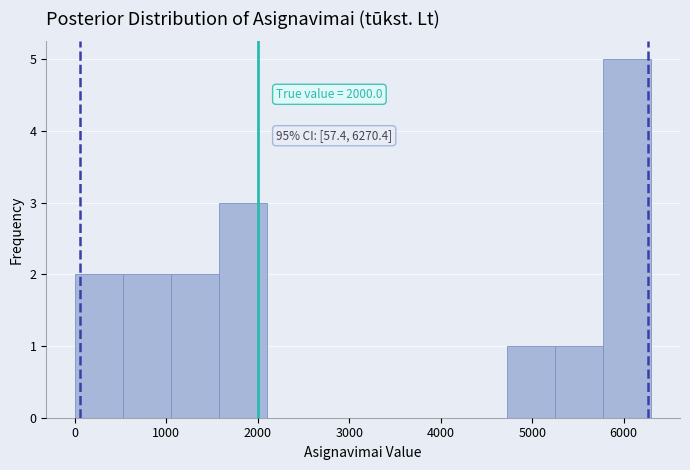

Which range on the x-axis has the tallest bar?

5800 to 6300